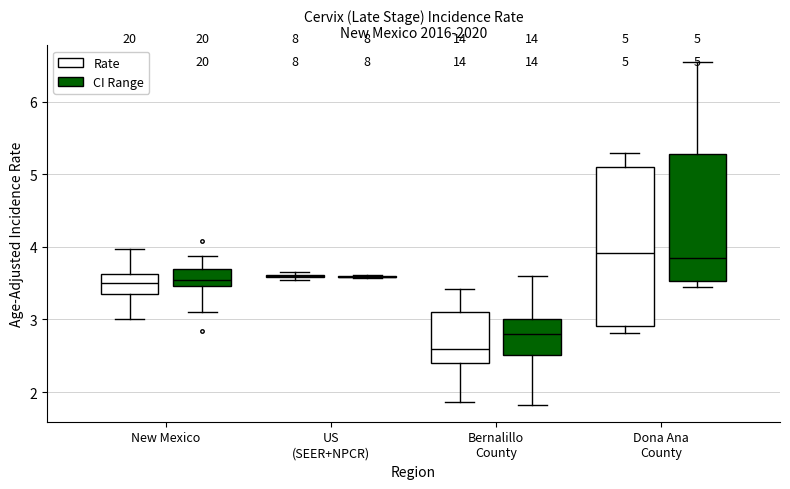

Comparing the boxes themselves (not the whiskers), which one is the tallest?

Dona Ana County (Rate)